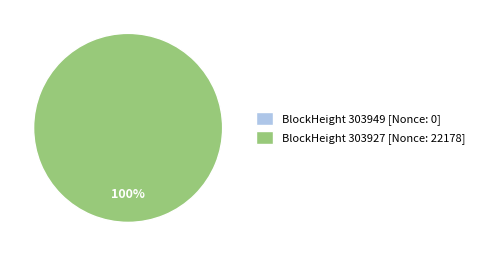

How many segments does this pie chart have?

2